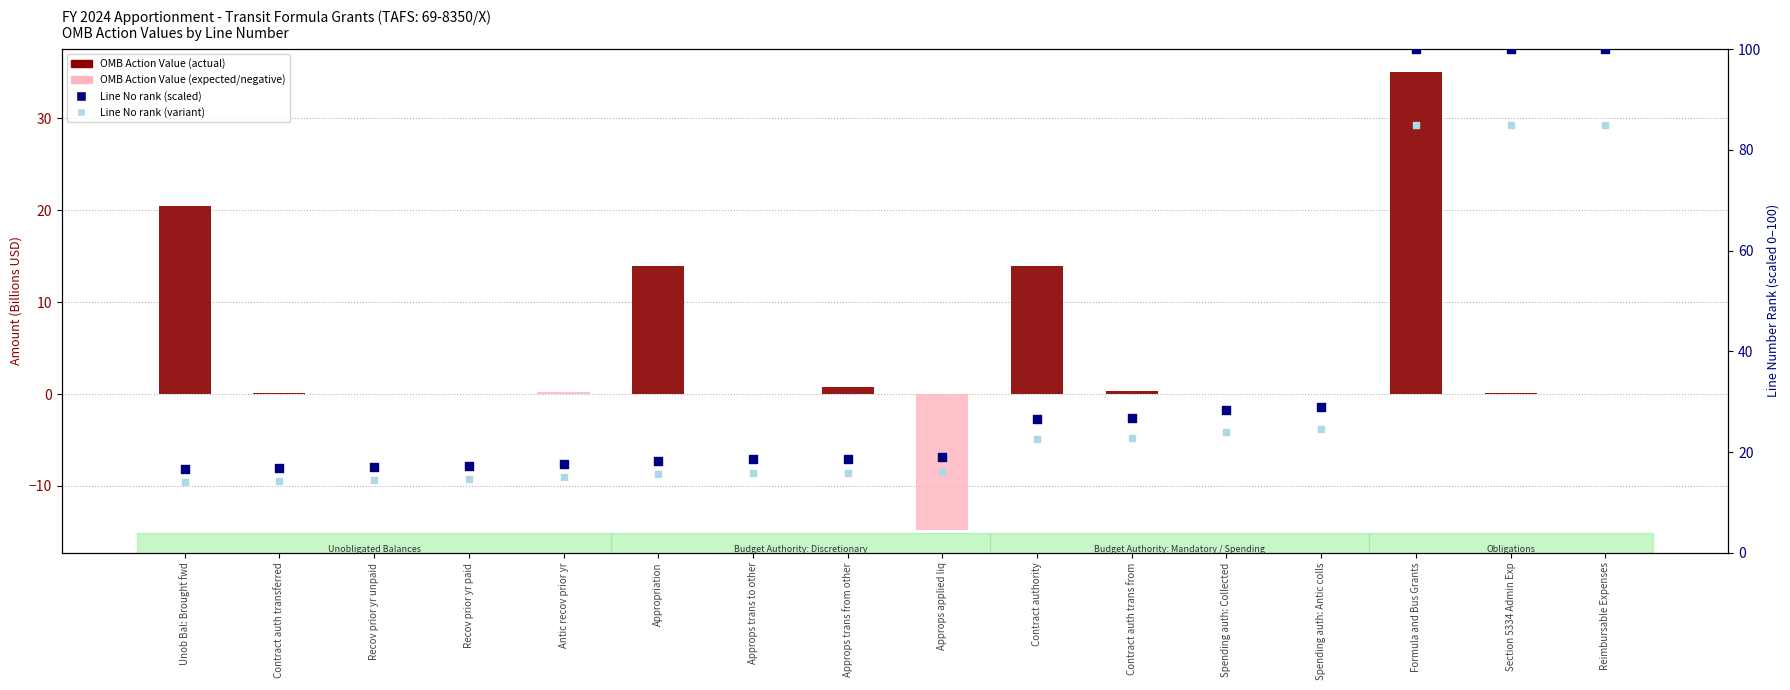

Which series reaches the maximum Y coordinate?

Line No rank (scaled)